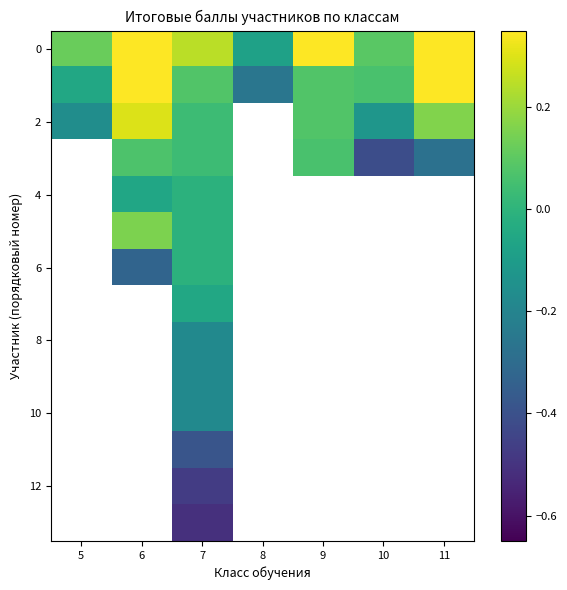

Which category has the highest value across all series?

11